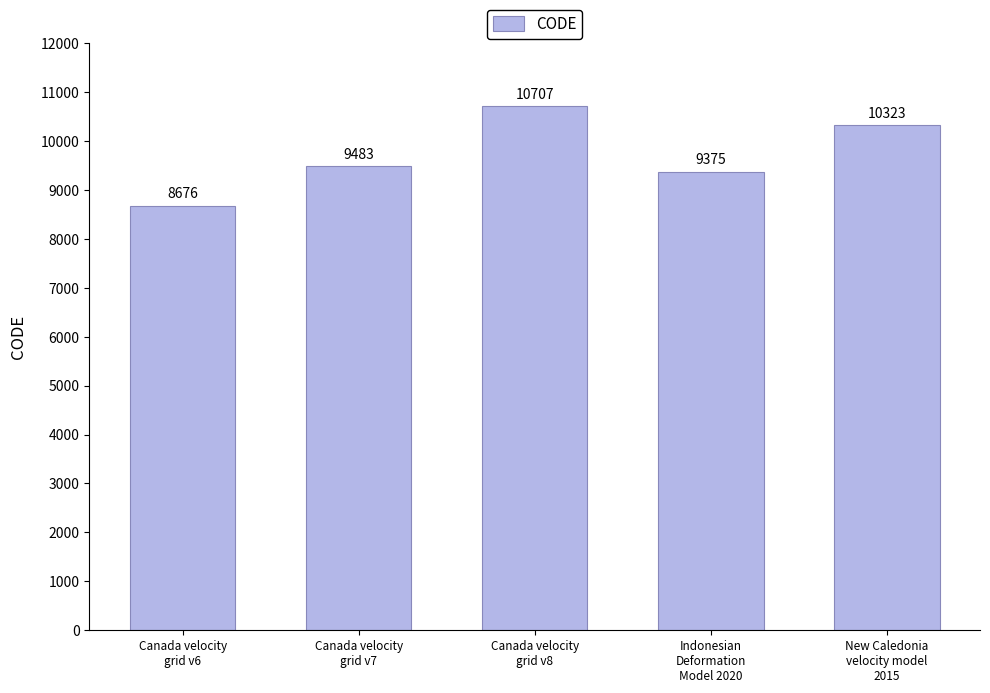

What is the label of the 3rd bar from the left?

Canada velocity
grid v8